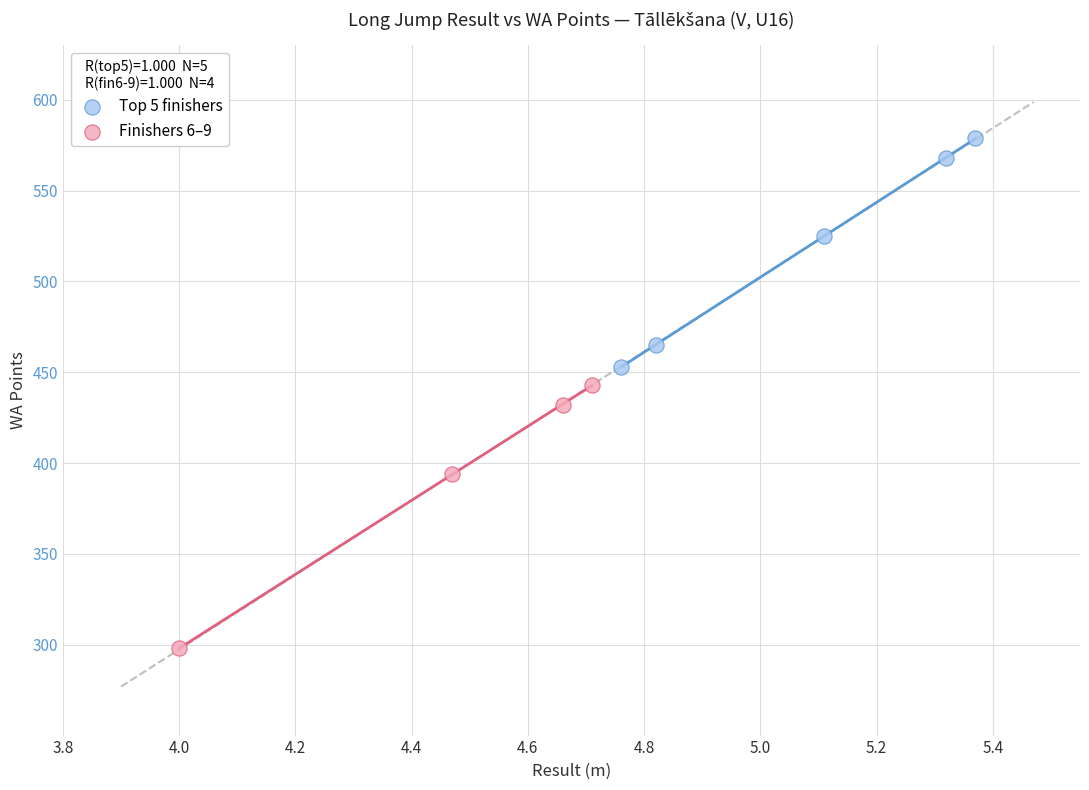

Which series has the largest Y range (max minus min)?

Finishers 6–9